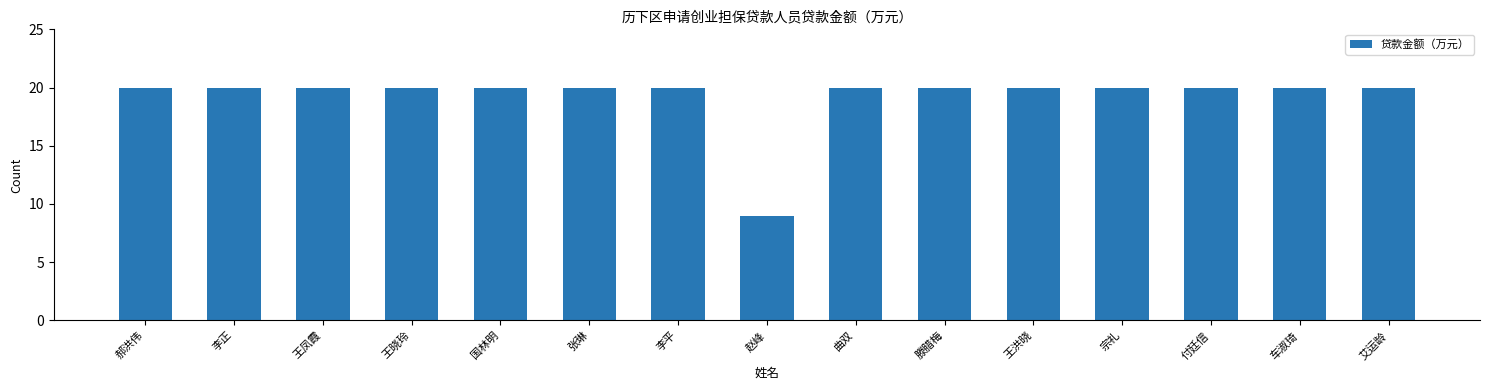

Does the chart contain any negative values?

No